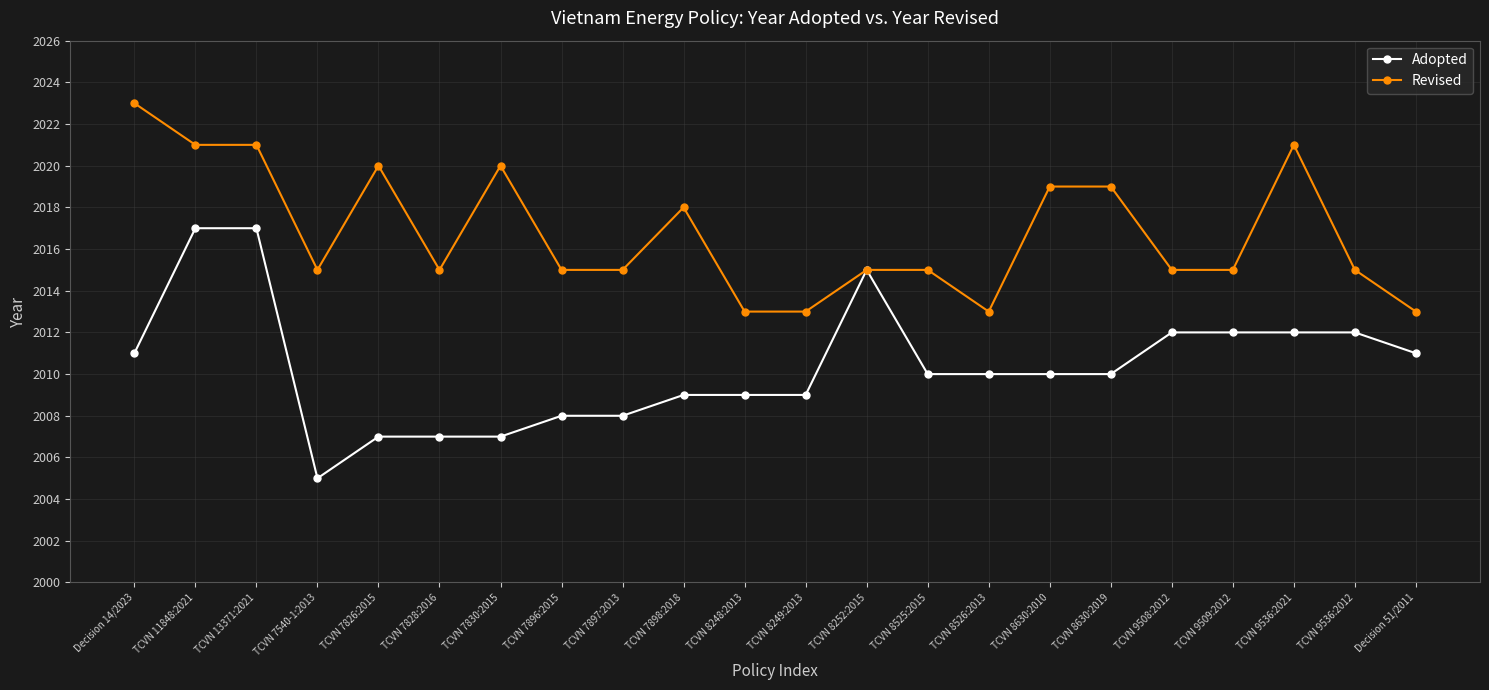

The value of Adopted at TCVN 7826:2015 is 2007. True or false?

True